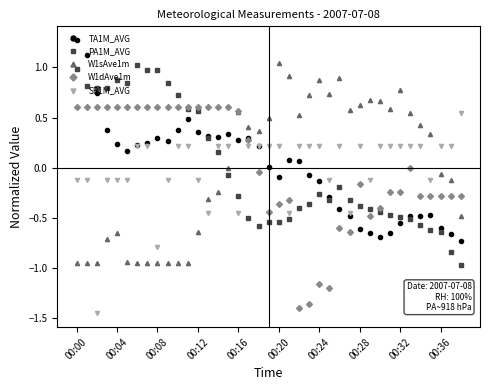

True or false: SR1M_AVG and PA1M_AVG intersect in this chart.

True